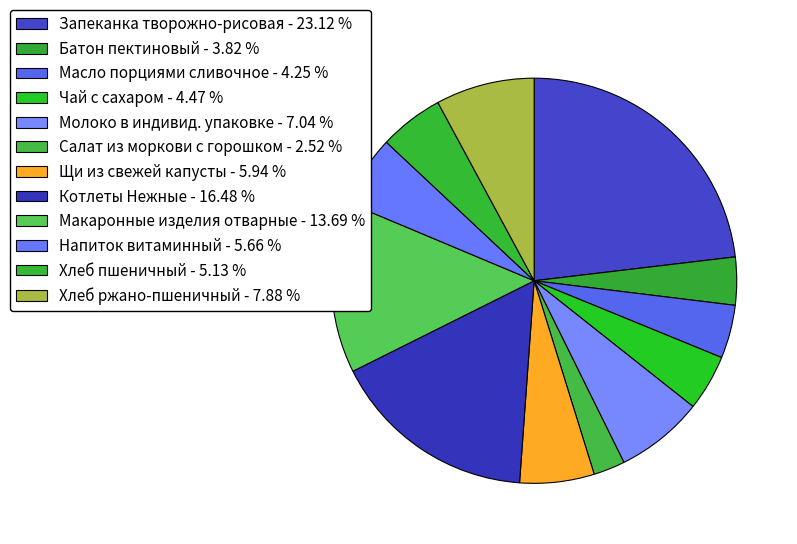

Which slice is the largest?

Запеканка творожно-рисовая